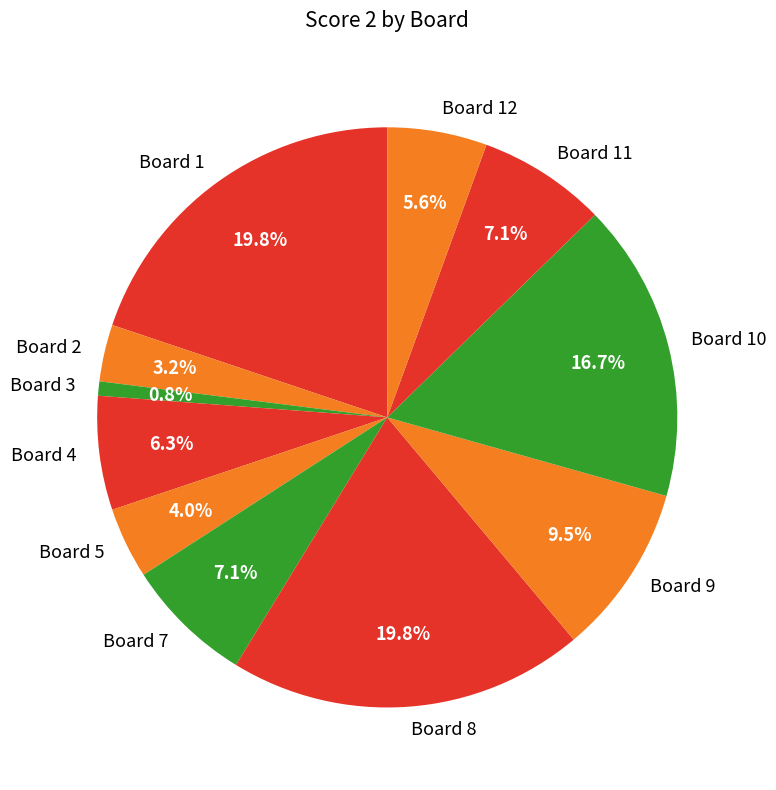

Which category has the smallest portion of the pie?

Board 3